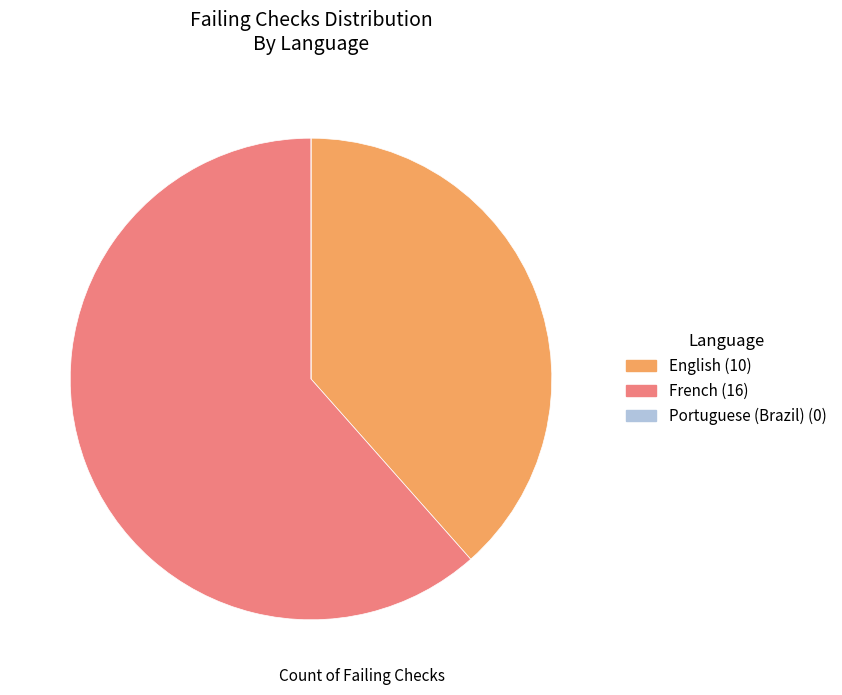

Do French and English together represent more than half of the pie?

Yes